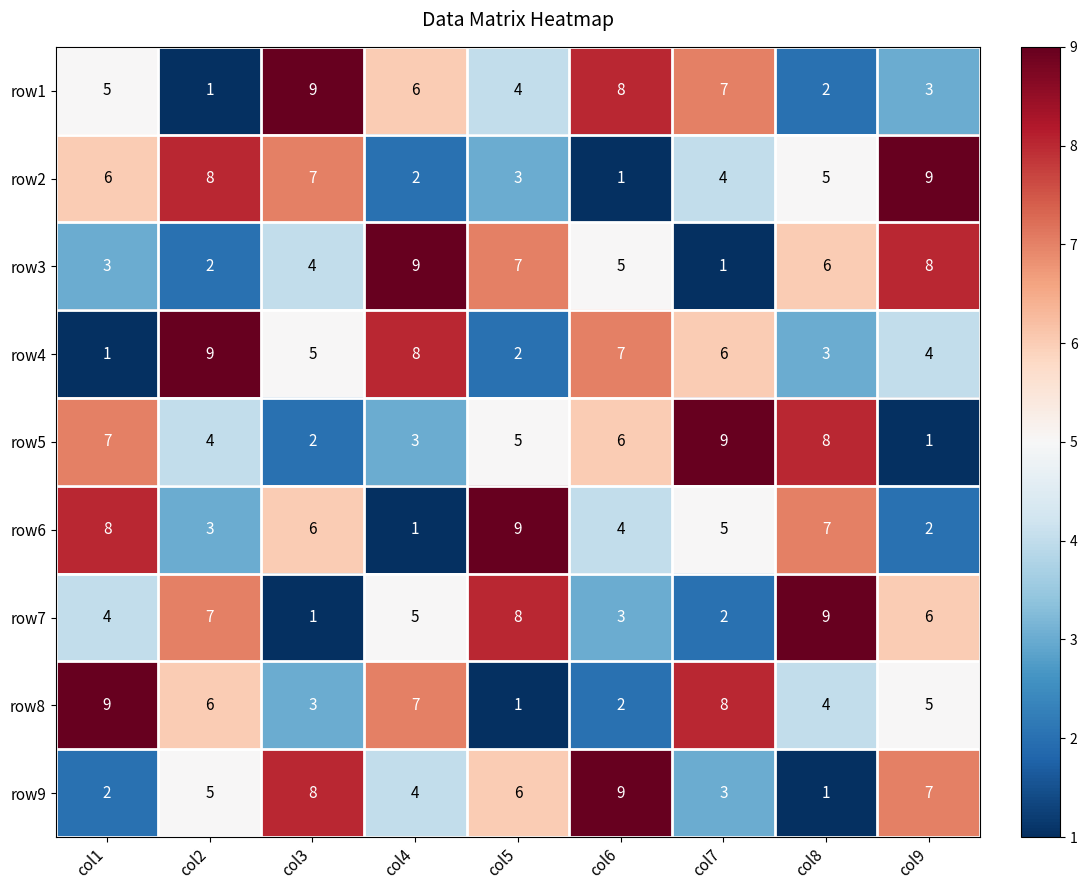

Which series changed the most between col3 and col9?

row1